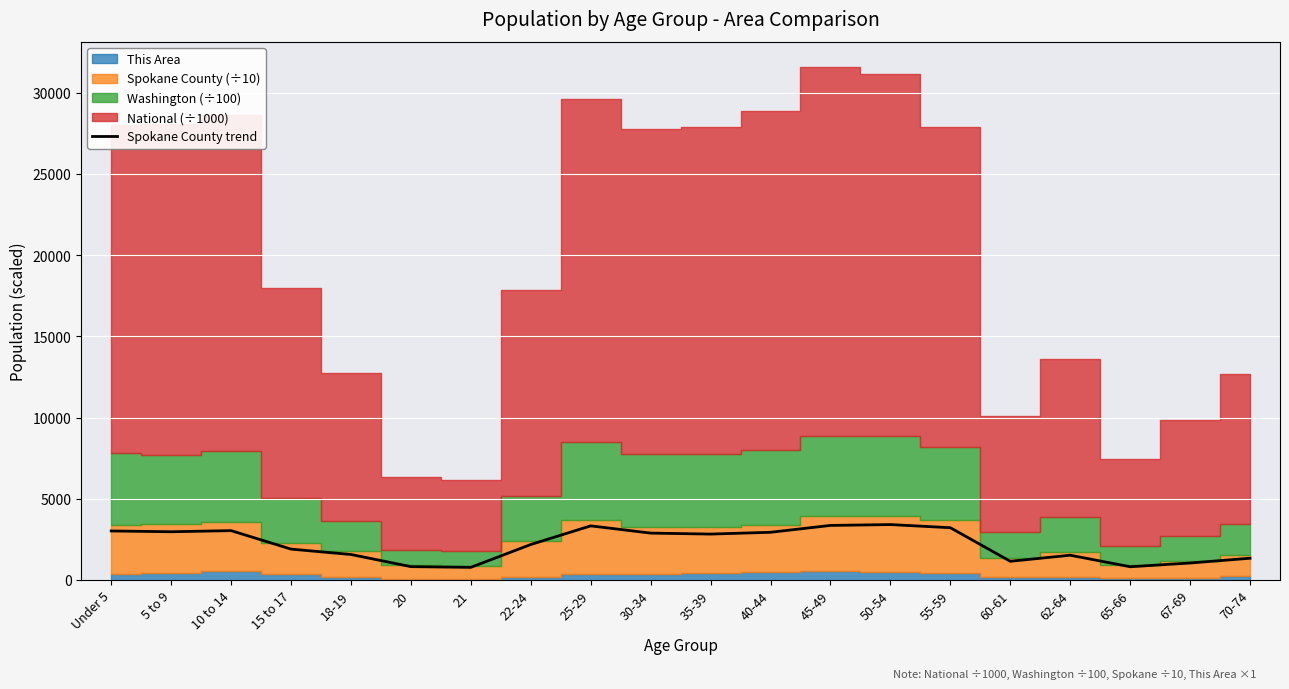

How many data points are above 2831?

10